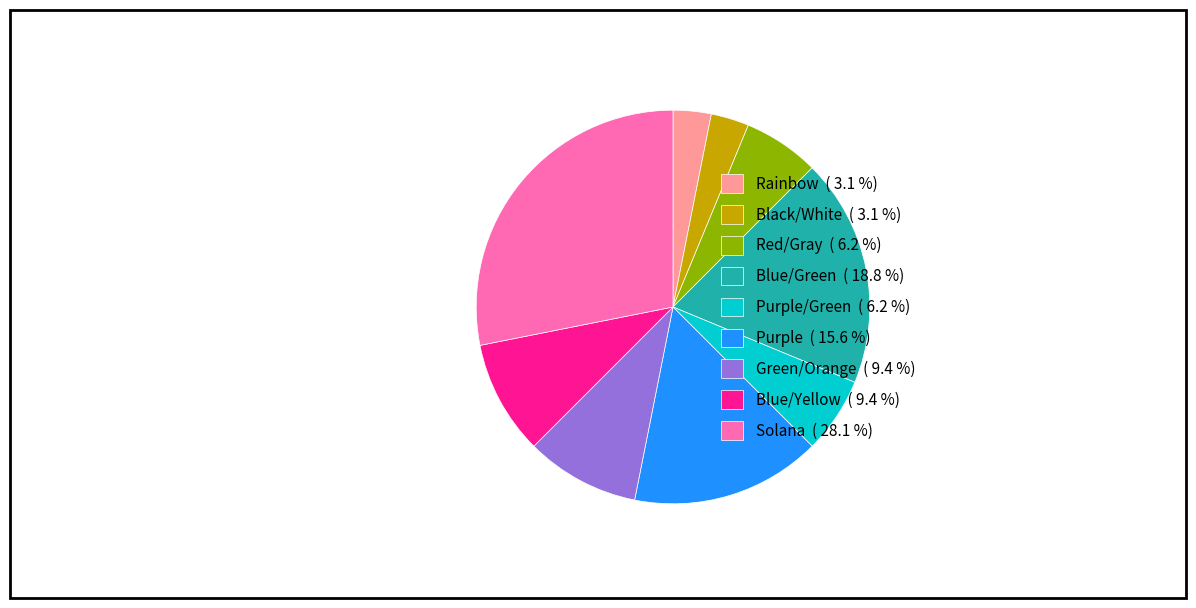

Is the sum of Purple/Green ( 6.2 %) and Blue/Green ( 18.8 %) greater than half?

No